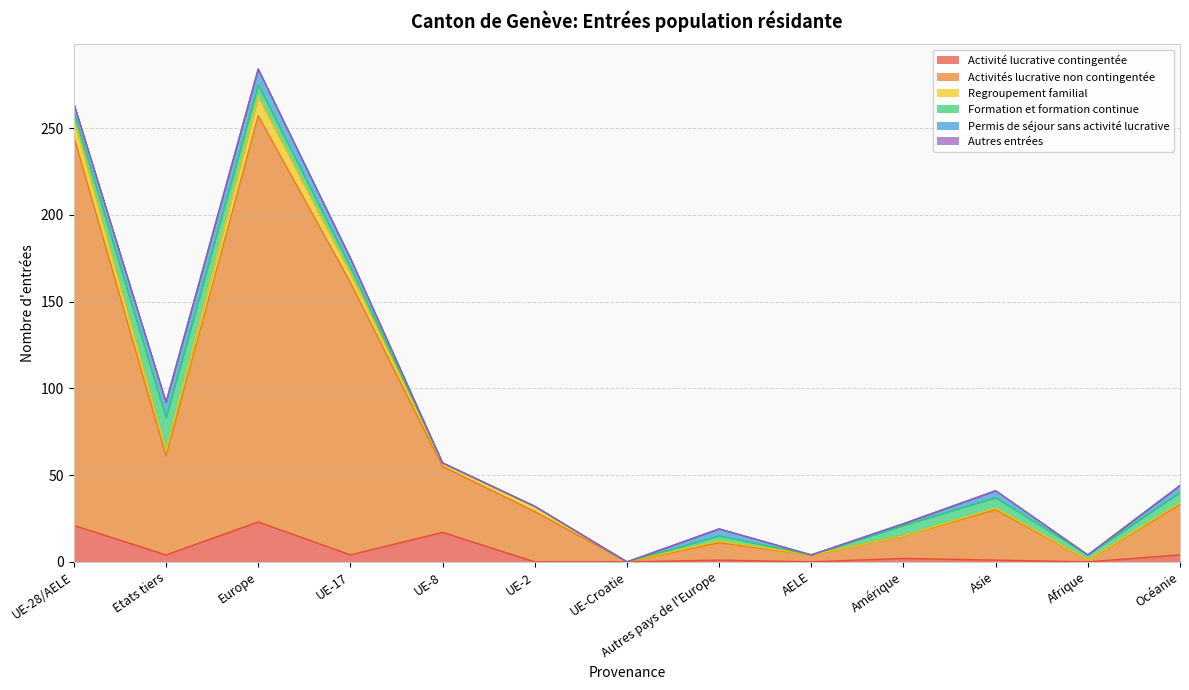

How many data points in Permis de séjour sans activité lucrative are above 4?

4